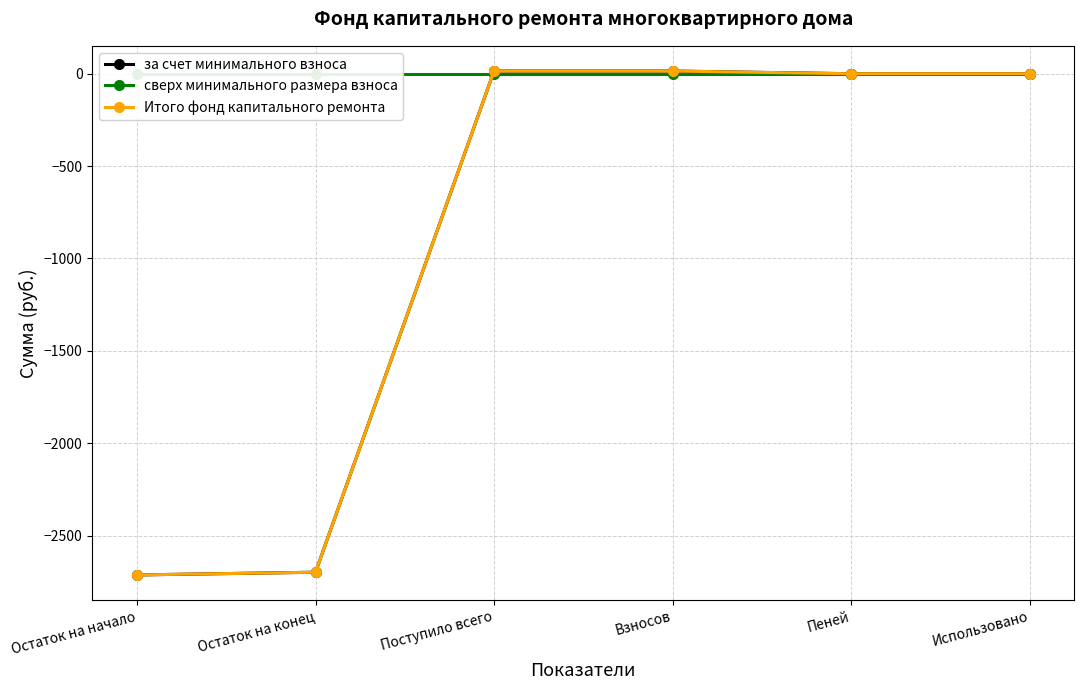

What is the highest value of the Итого фонд капитального ремонта series?

14.7